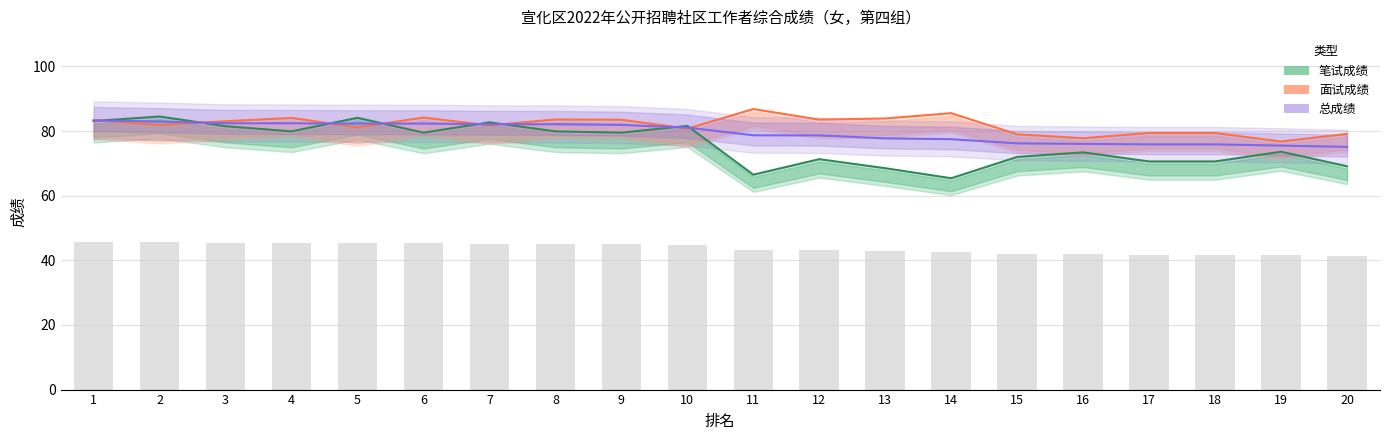

What is the total value across all series at 15?

227.2